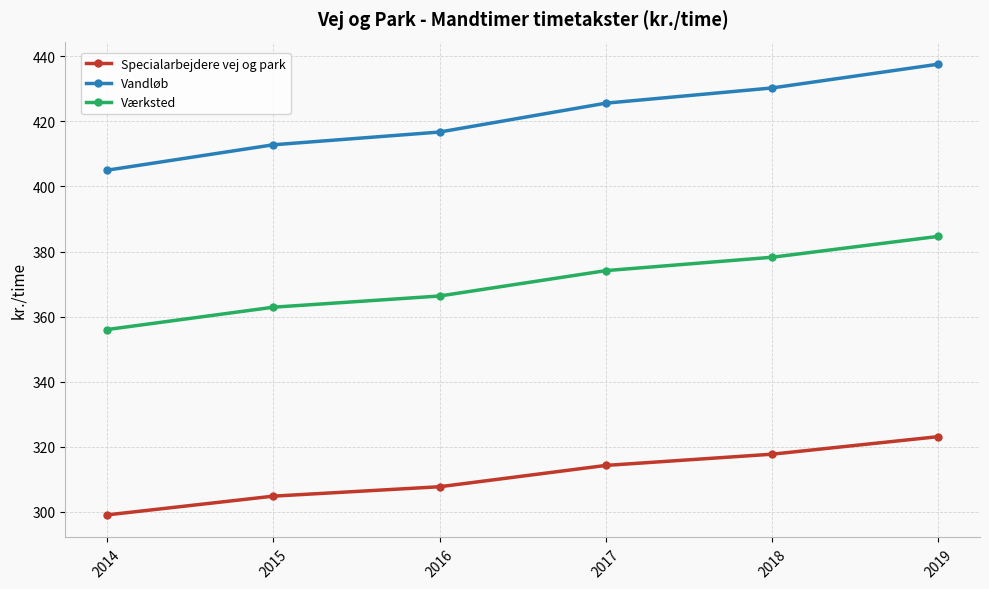

True or false: Værksted has more than 0 points higher than both neighbors.

False